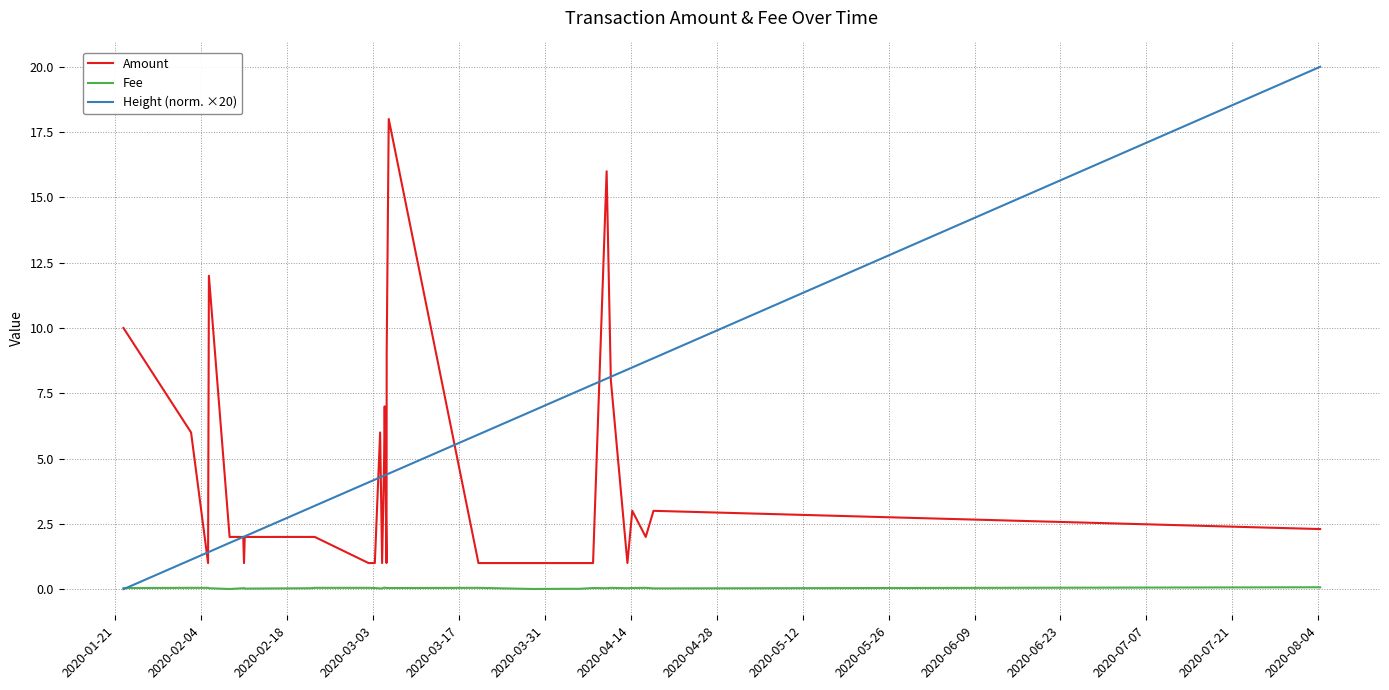

Which series has the widest spread of values?

Height (norm. ×20)